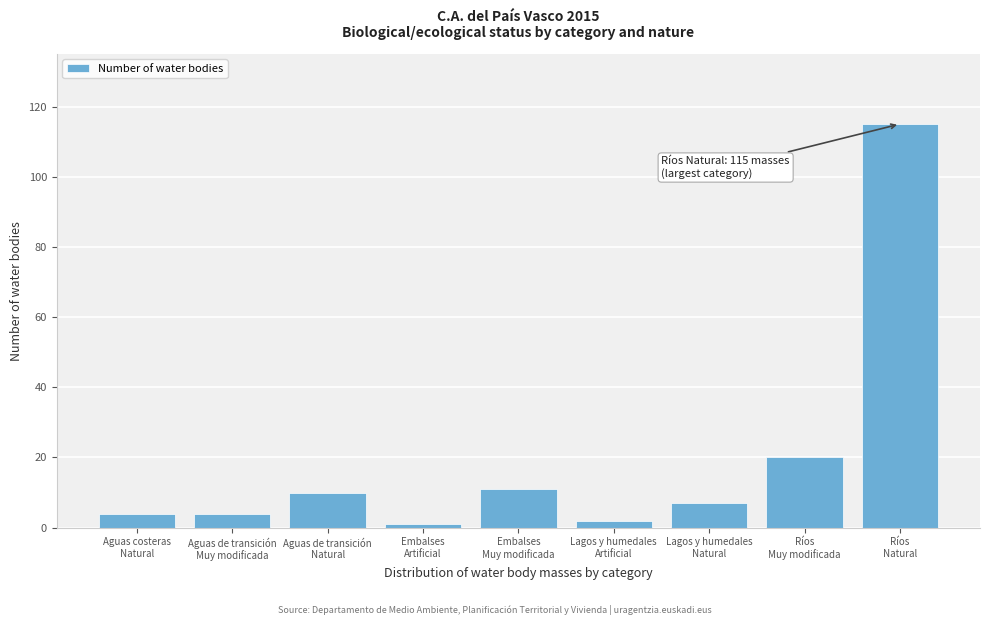

Reading left to right, transcribe all the data shown in this chart.

4	4	10	1	11	2	7	20	115